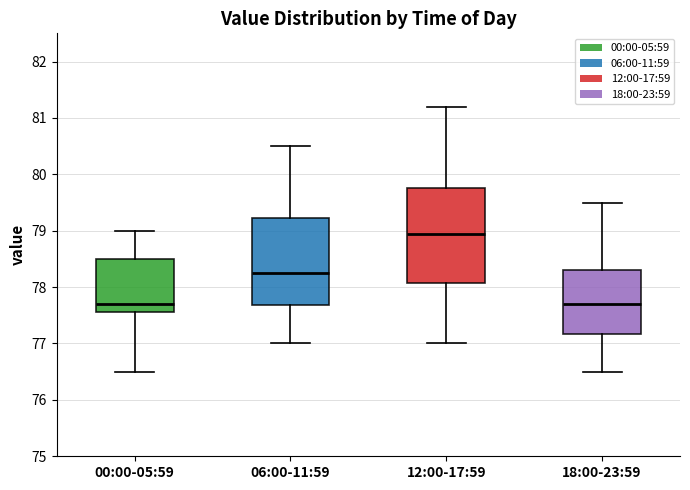

Which box's median line is the highest?

12:00-17:59